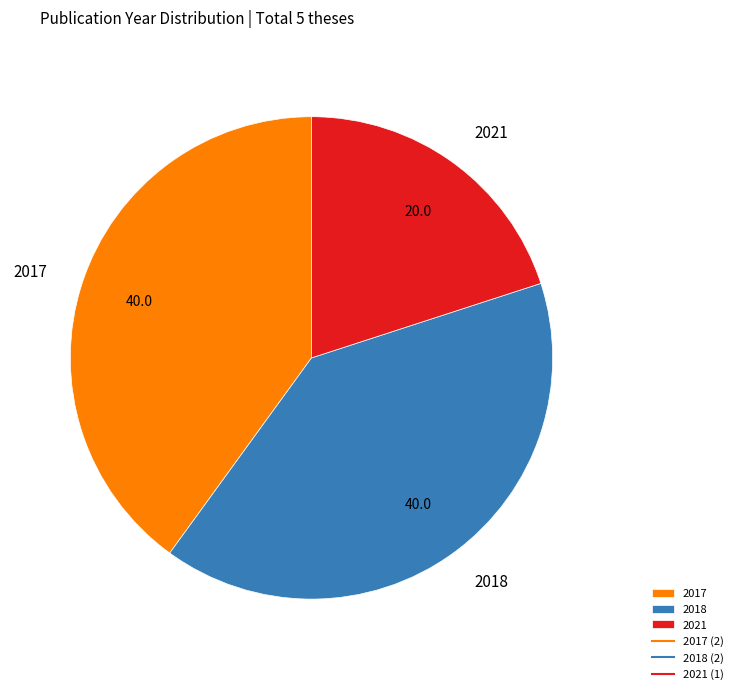

Is it true that 2017 is 54% of the pie?

False